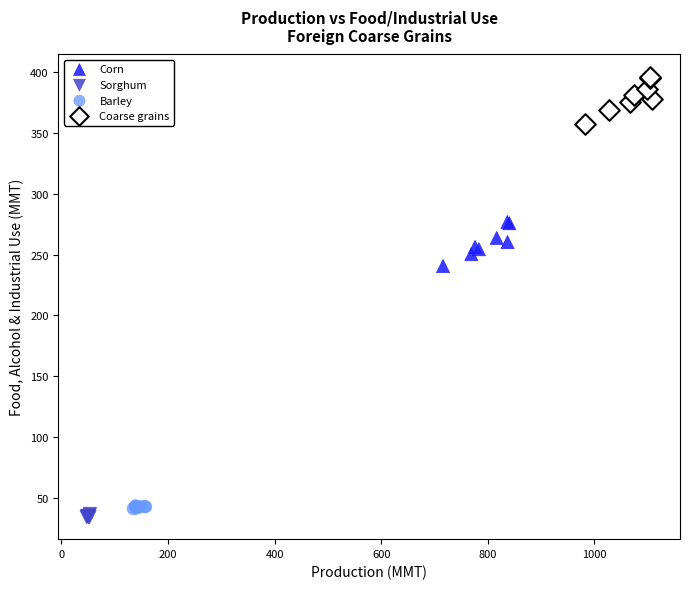

Which series reaches the maximum Y coordinate?

Coarse grains